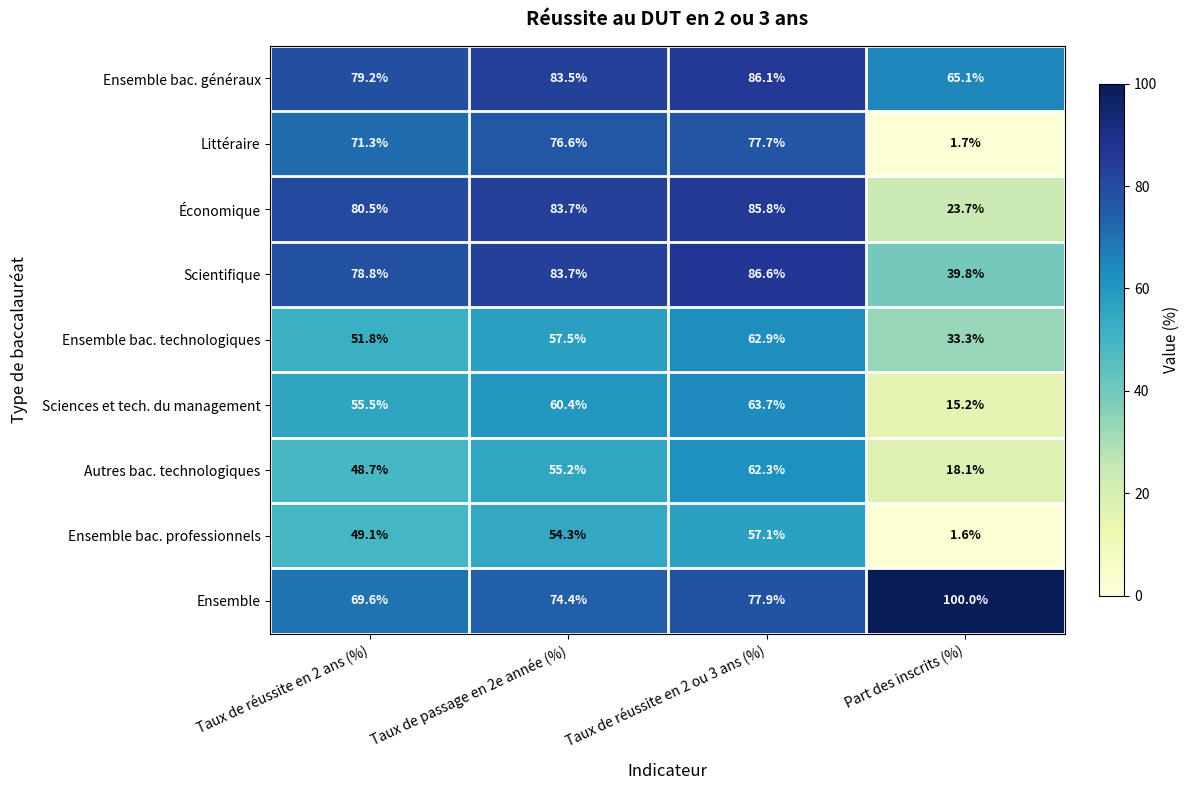

What is the difference between the maximum and minimum values in the Ensemble bac. professionnels series?

55.5